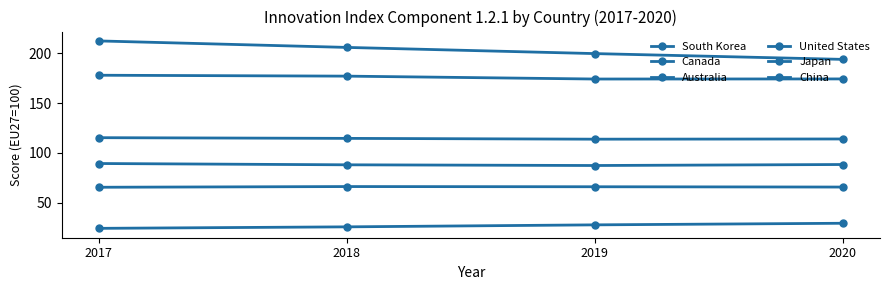

Is the value of China at 2019 greater than the value of South Korea at 2020?

No